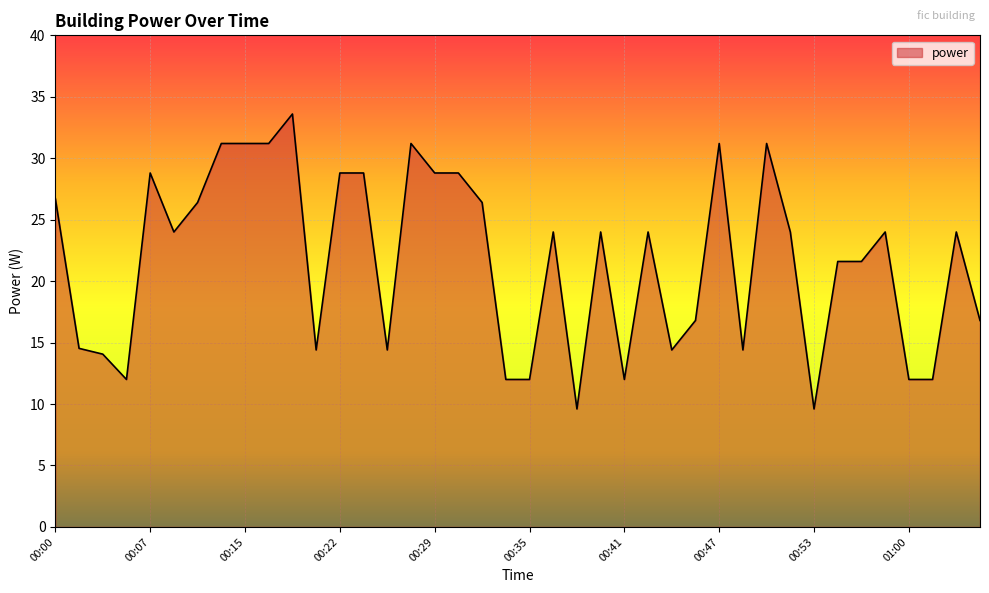

What is the difference between the maximum and minimum values?

24.0